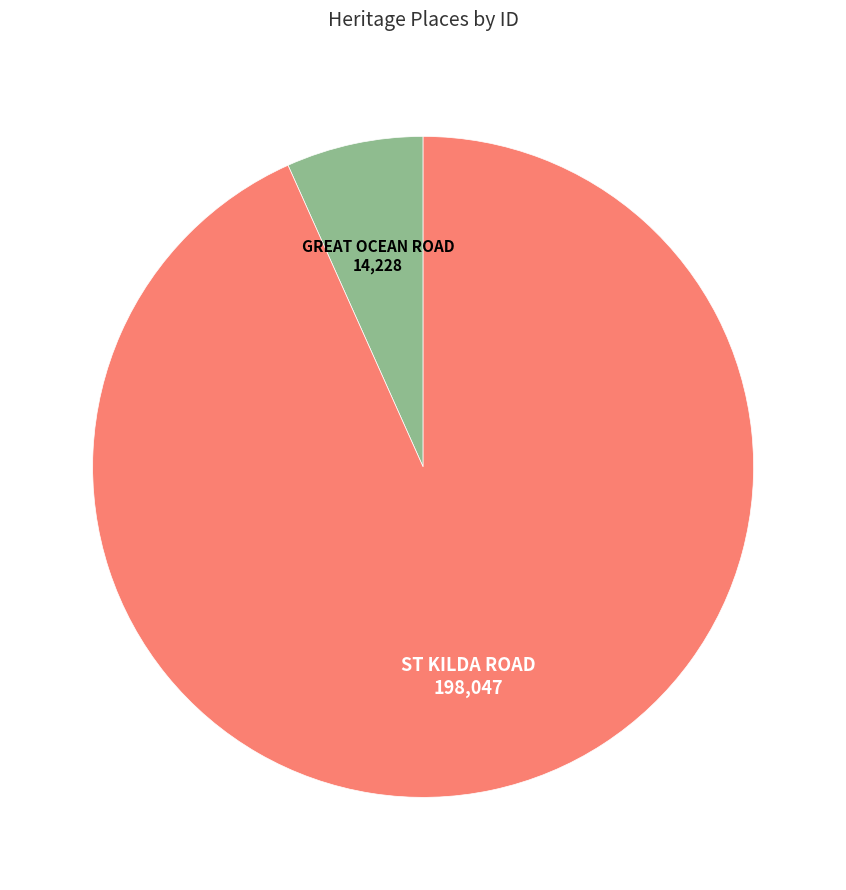

How many segments does this pie chart have?

2